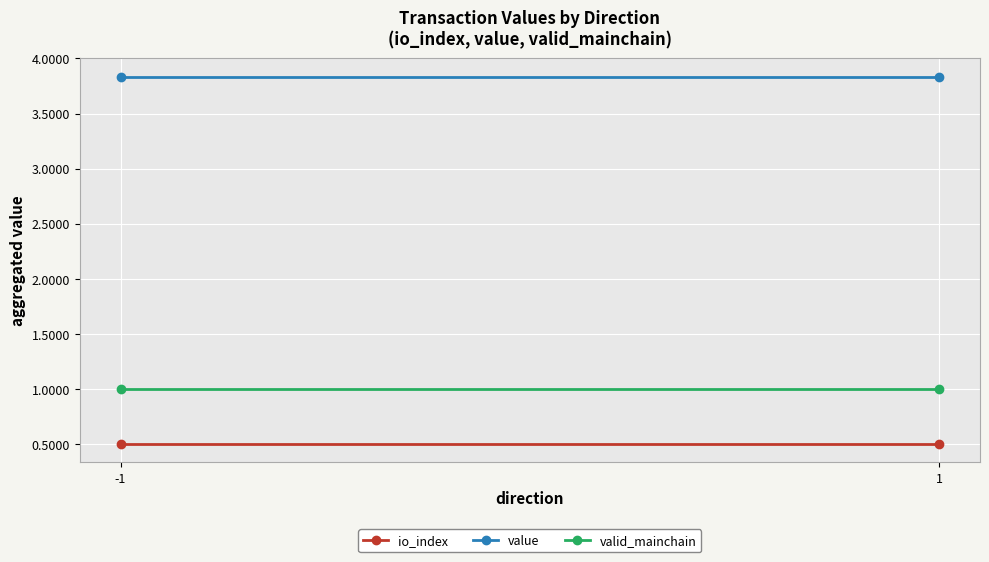

List the series in order of their peak value, lowest first.

io_index, valid_mainchain, value